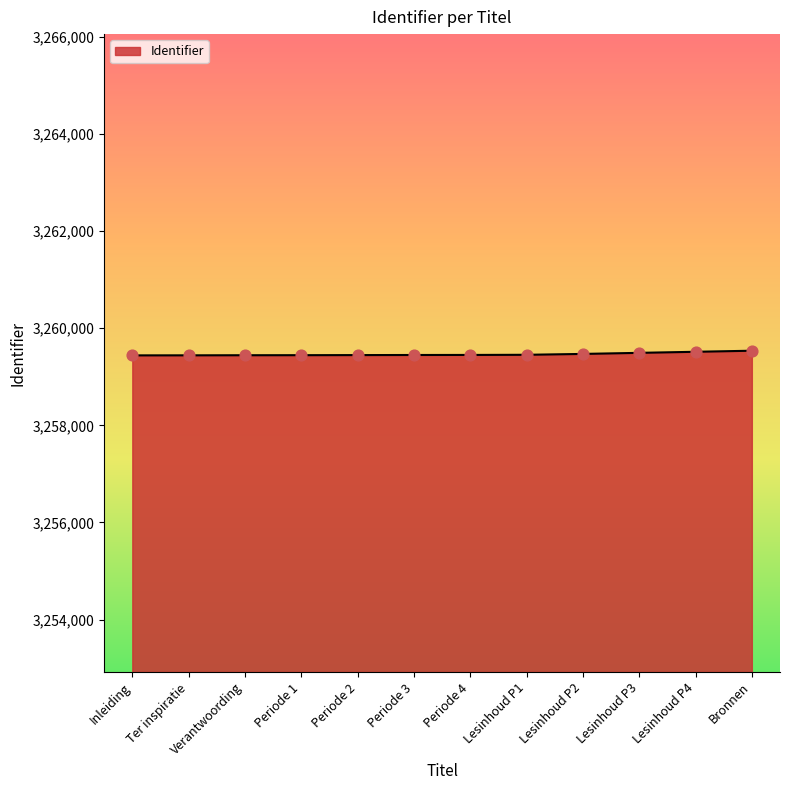

Is it true that the value at Periode 1 is 3259444?

True